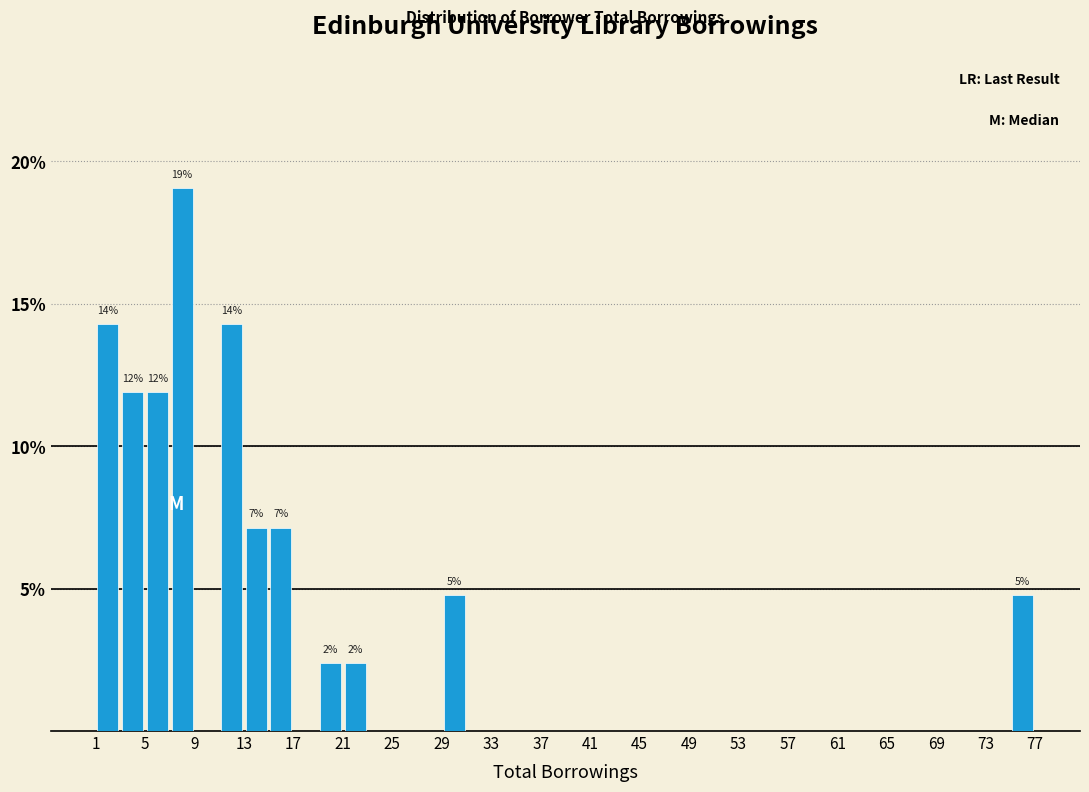

Which range on the x-axis has the tallest bar?

7 to 9